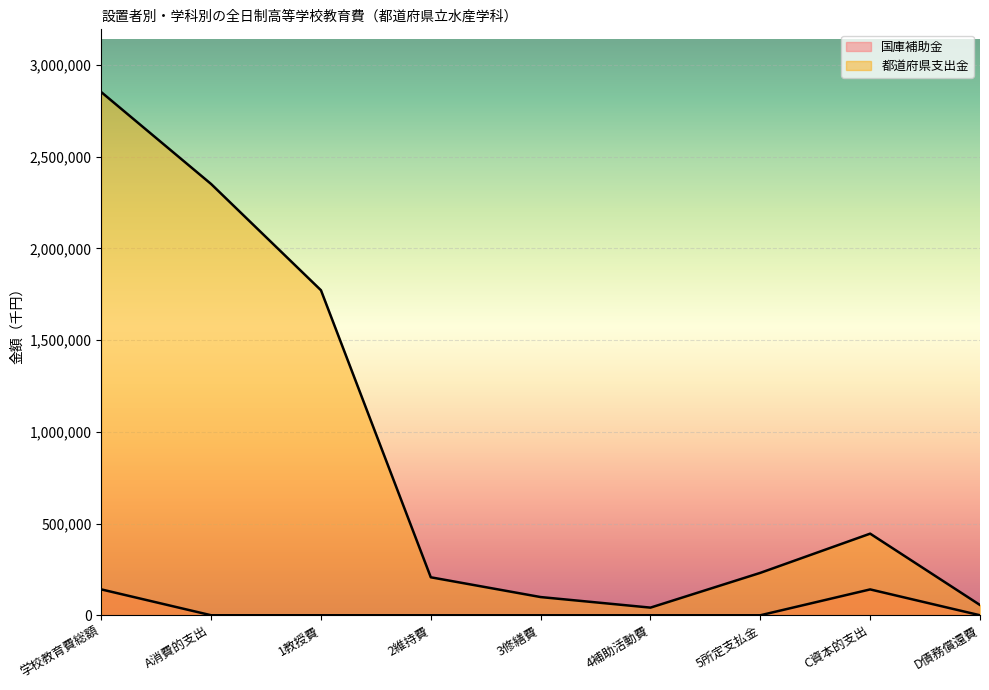

Does the chart display data point markers on the line(s)?

No